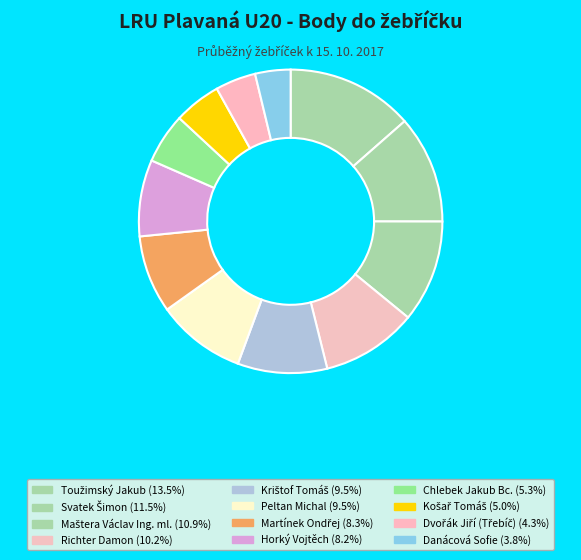

Does Chlebek Jakub Bc. account for over 50% of the chart?

No